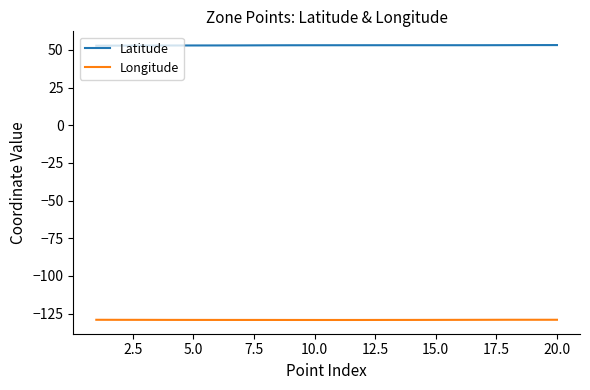

Which series has the largest total across all categories?

Latitude